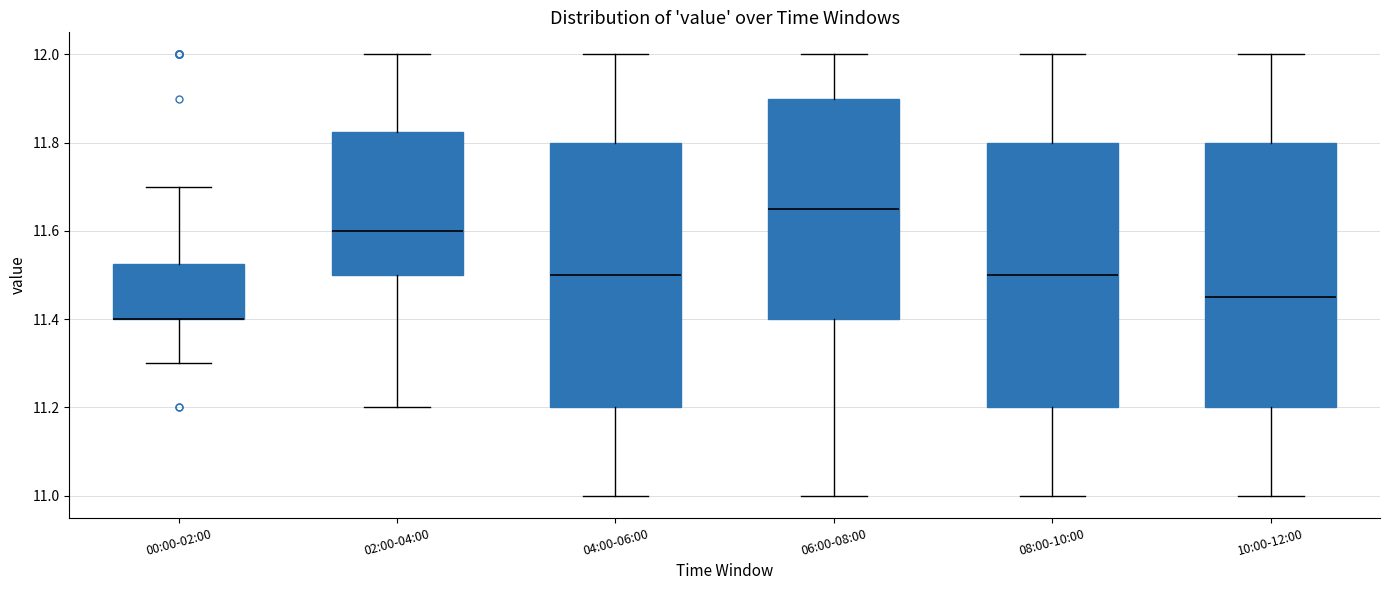

Reading left to right, transcribe this box plot: for each box, give where its median line is, the range the box spans, and where its two whiskers end, as read against the y-axis. The values are not printed on the chart, so give them approximately, as read against the axis.

00:00-02:00: median 11.40 (drawn on the box's lower edge), box 11.40 to 11.52, whiskers 11.30 to 11.70
02:00-04:00: median 11.60, box 11.50 to 11.82, whiskers 11.20 to 12.00
04:00-06:00: median 11.50, box 11.20 to 11.80, whiskers 11.00 to 12.00
06:00-08:00: median 11.66, box 11.40 to 11.90, whiskers 11.00 to 12.00
08:00-10:00: median 11.50, box 11.20 to 11.80, whiskers 11.00 to 12.00
10:00-12:00: median 11.46, box 11.20 to 11.80, whiskers 11.00 to 12.00